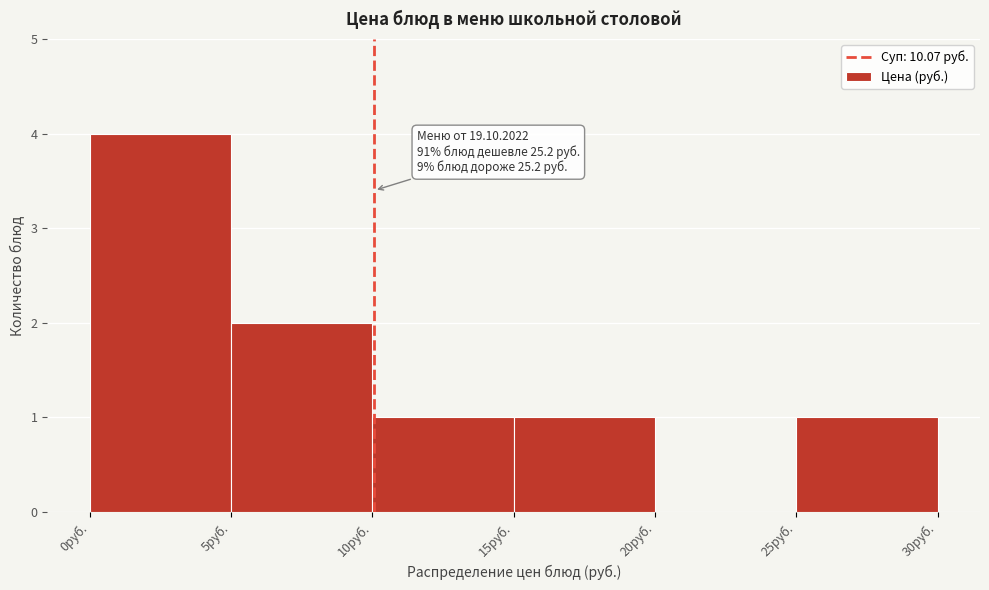

Over which range of the x-axis is the bar tallest?

0 to 5